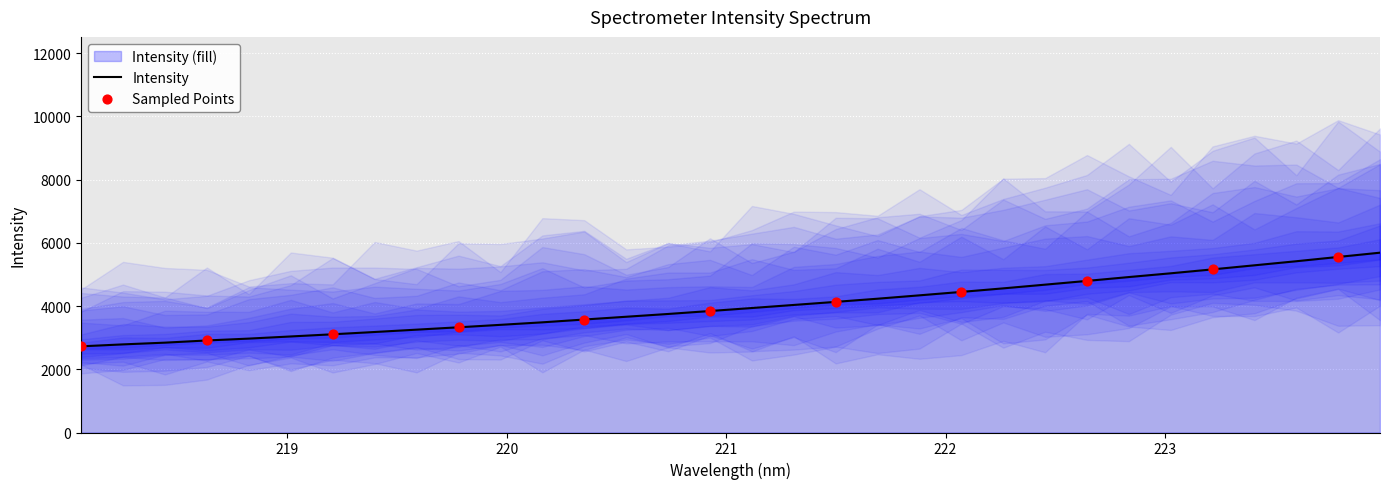

What is the change in value from 218.8244 to 223.2172?

+2189.4